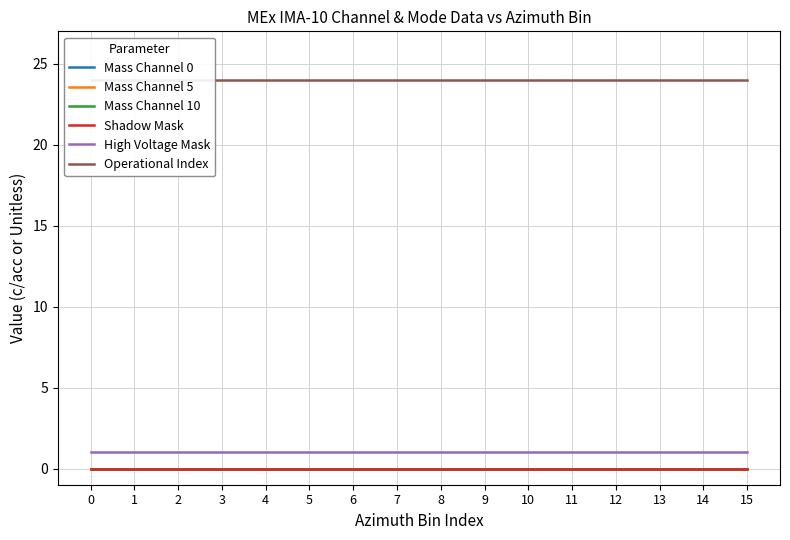

The value of Mass Channel 10 at 12 is 0. True or false?

True